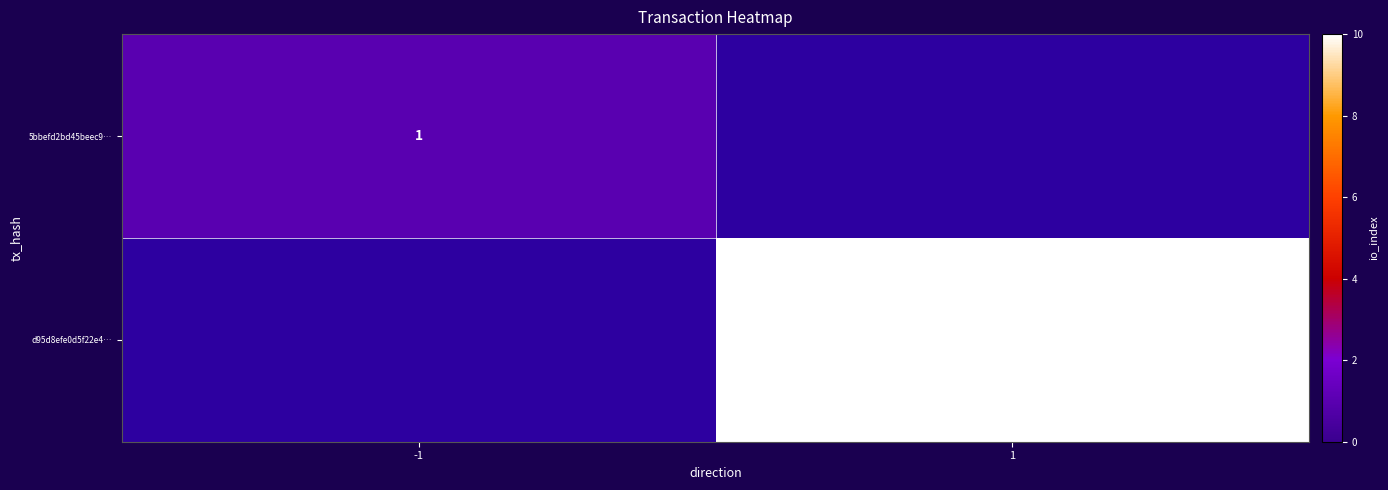

The value of 5bbefd2bd45beec9… at -1 is 2. True or false?

False